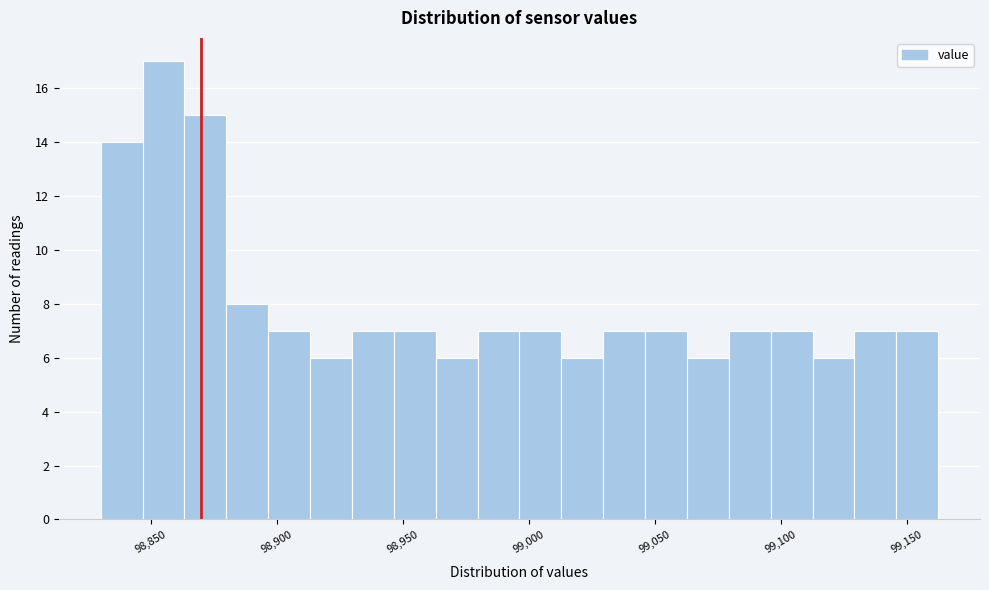

Around what value on the x-axis is the tallest bar? Give the approximate position of its centre, as read against the axis.

98855